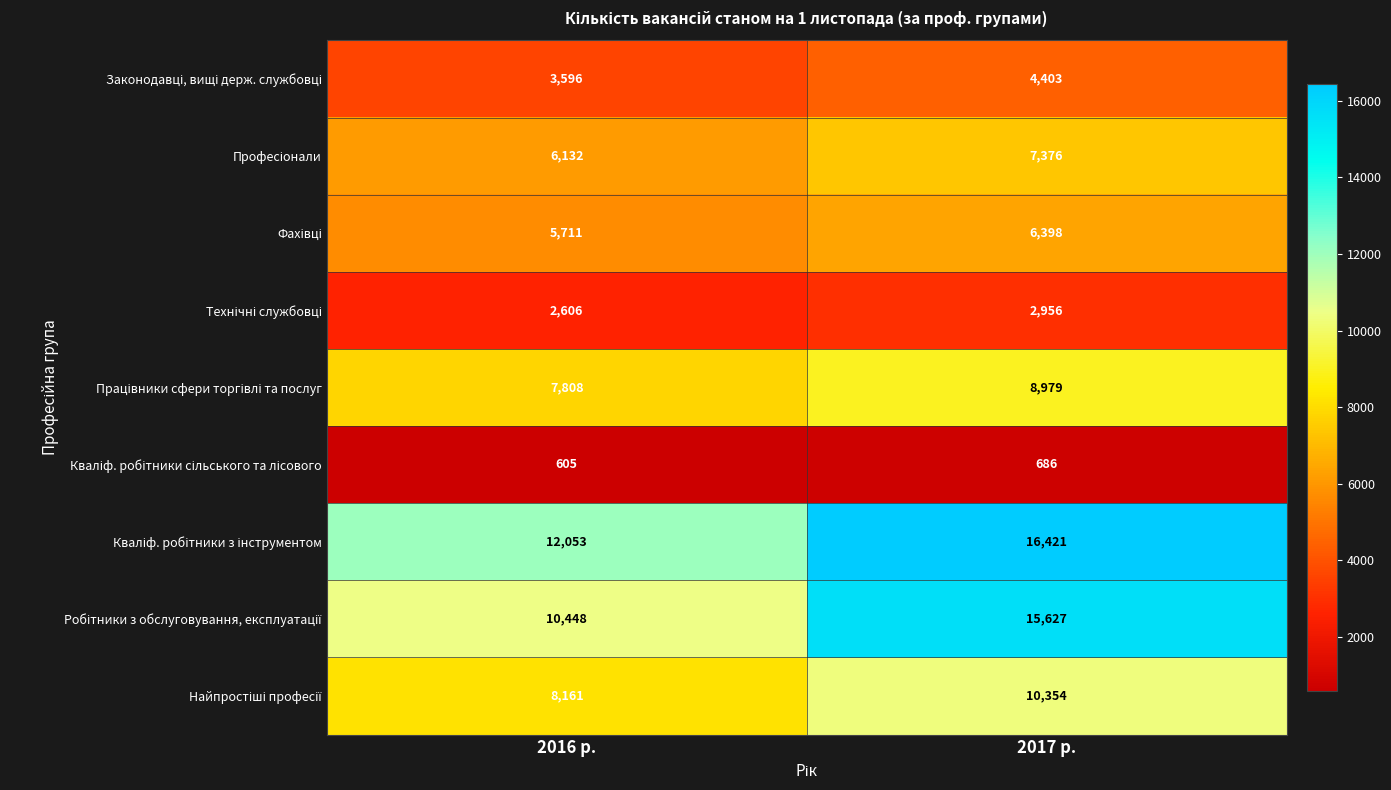

Which category has the highest value across all series?

2017 р.